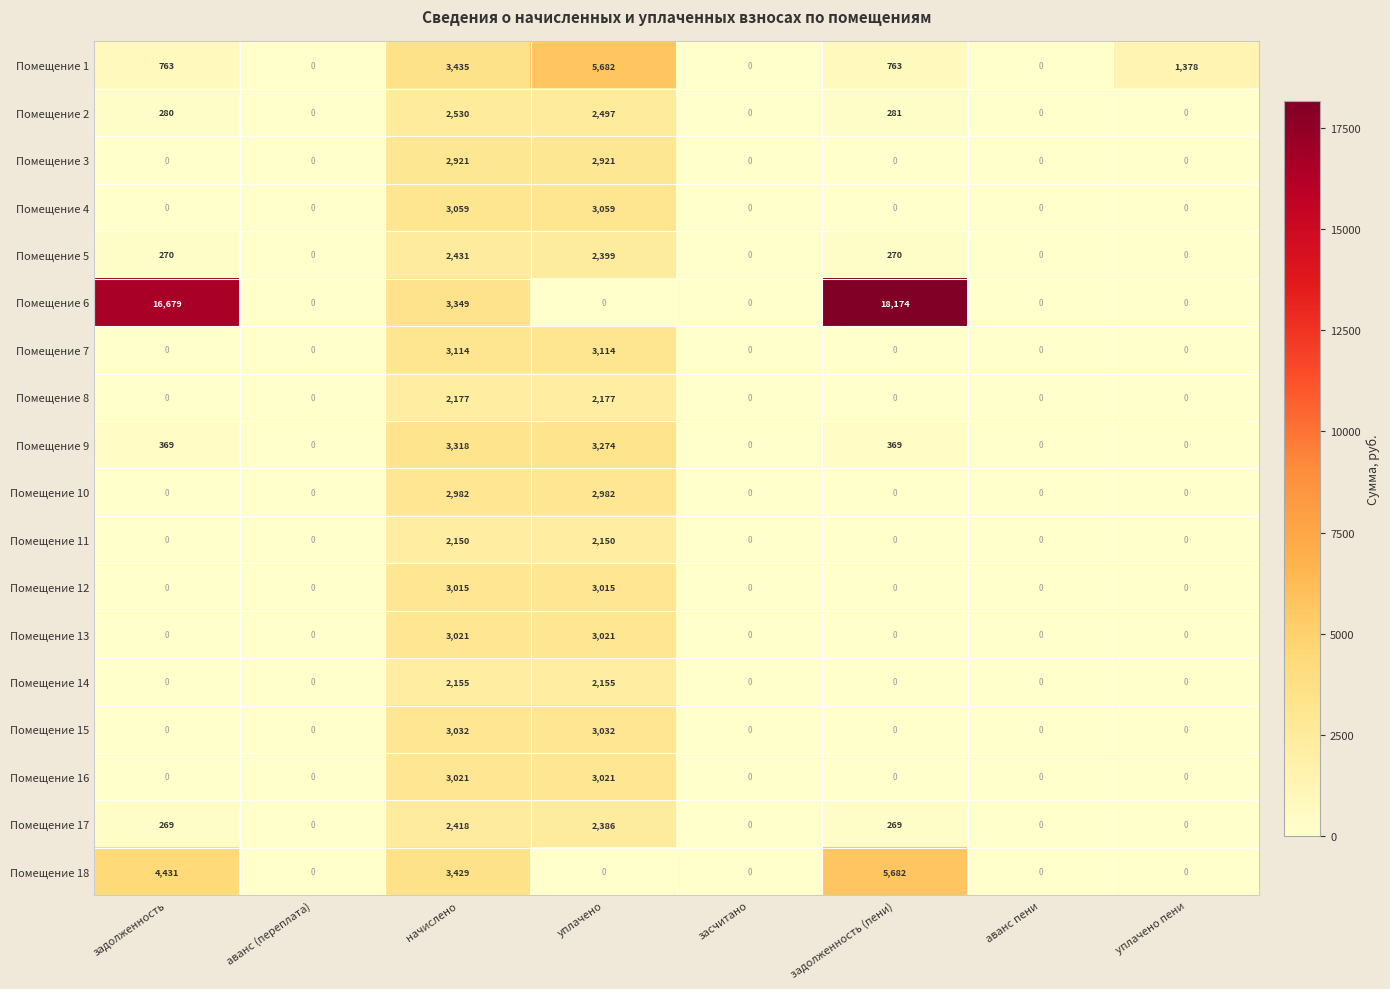

Which series changed the most between начислено and уплачено?

Помещение 18